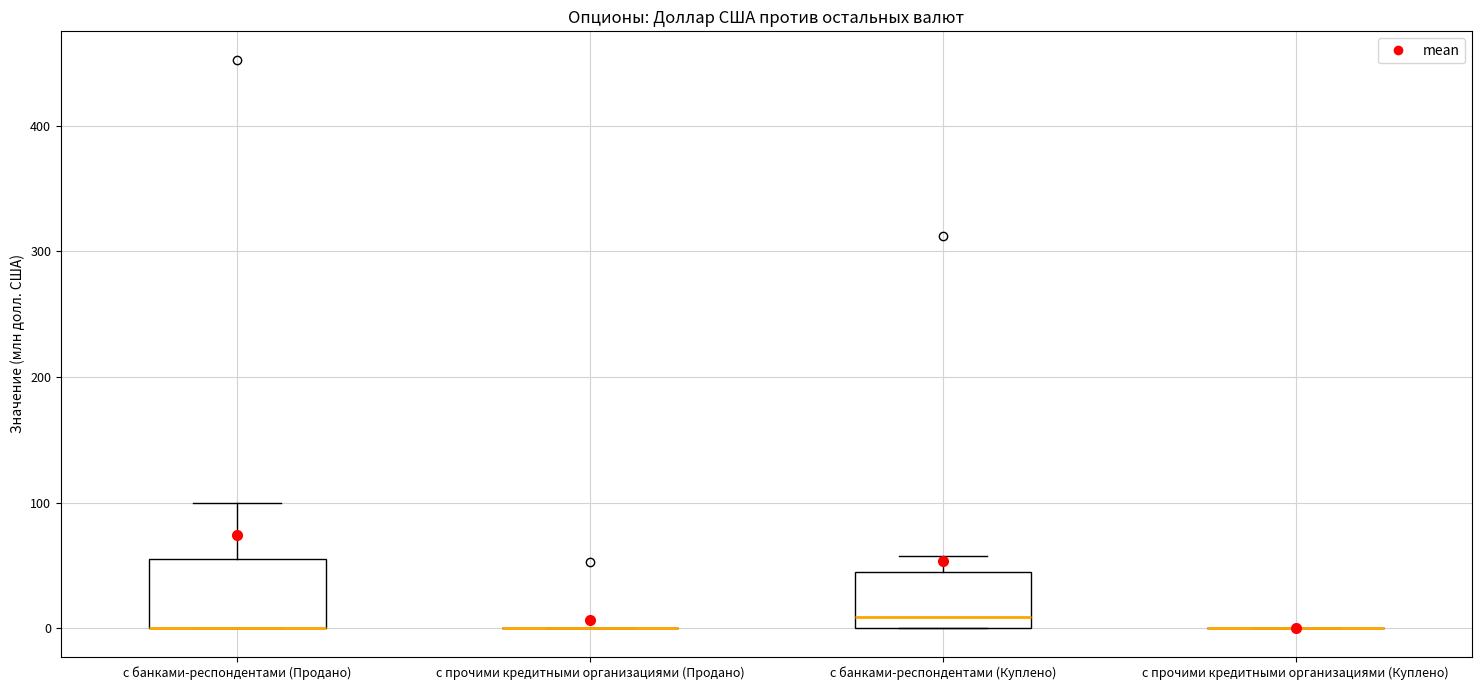

Reading left to right, read every box against the y-axis: the position of its median line, the range the box covers, and the ends of its whiskers. The values are not printed on the chart, so give them approximately, as read against the axis.

с банками-респондентами (Продано): median 0 (drawn on the box's lower edge), box 0 to 60, whiskers 0 to 100
с прочими кредитными организациями (Продано): box collapsed to a line at 0, whiskers 0 to 0
с банками-респондентами (Куплено): median 10, box 0 to 40, whiskers 0 to 60
с прочими кредитными организациями (Куплено): box collapsed to a line at 0, whiskers 0 to 0